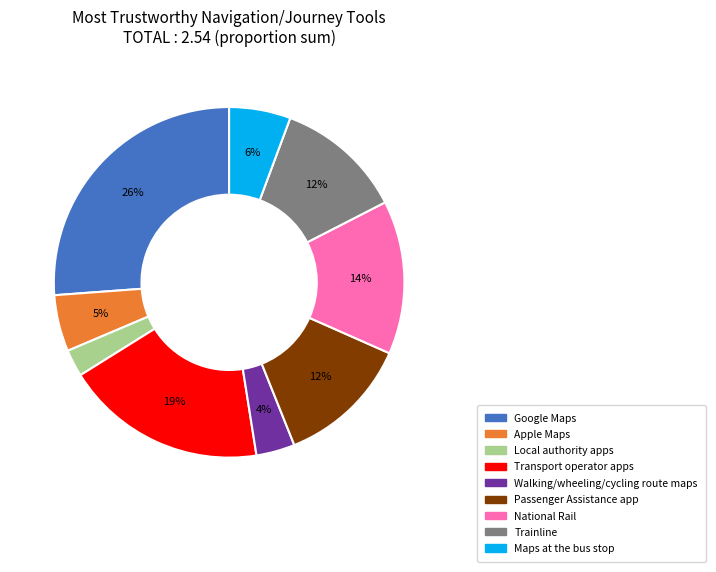

Which category has the smallest portion of the pie?

Local authority apps